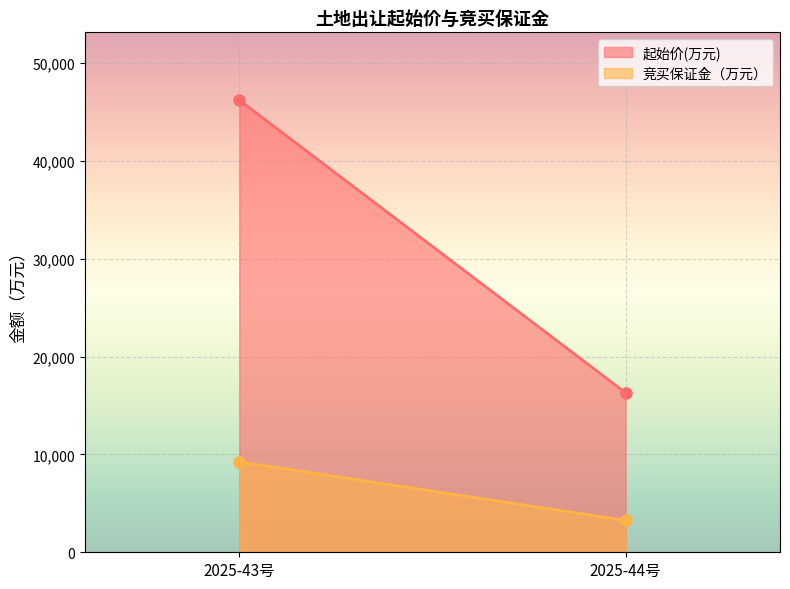

At which category is the sum across all series the highest?

2025-43号